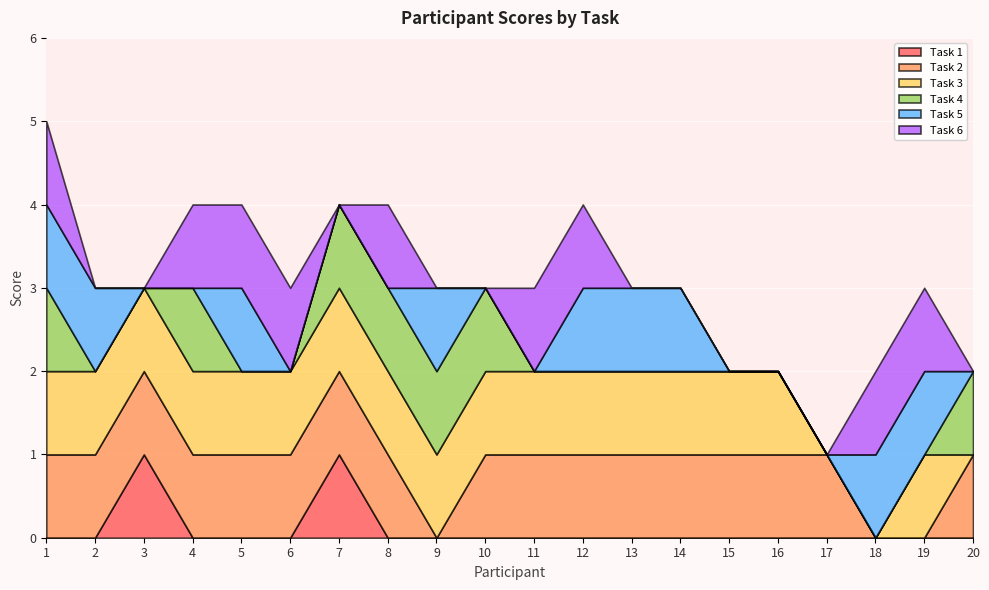

How many data points in Task 1 are above 0?

2